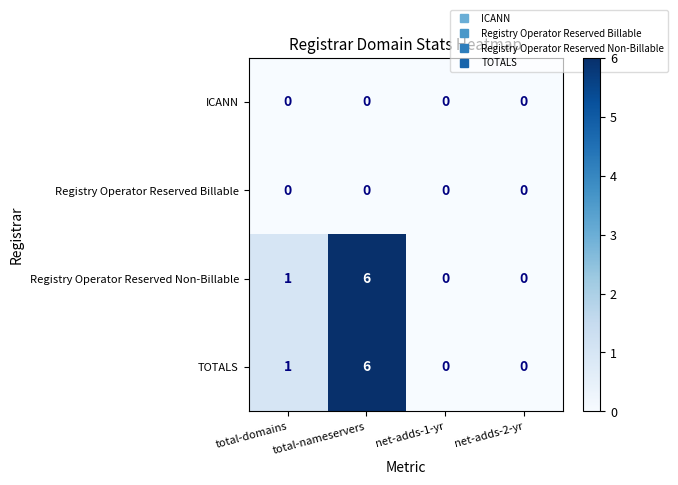

What value does the TOTALS series have at total-nameservers?

6